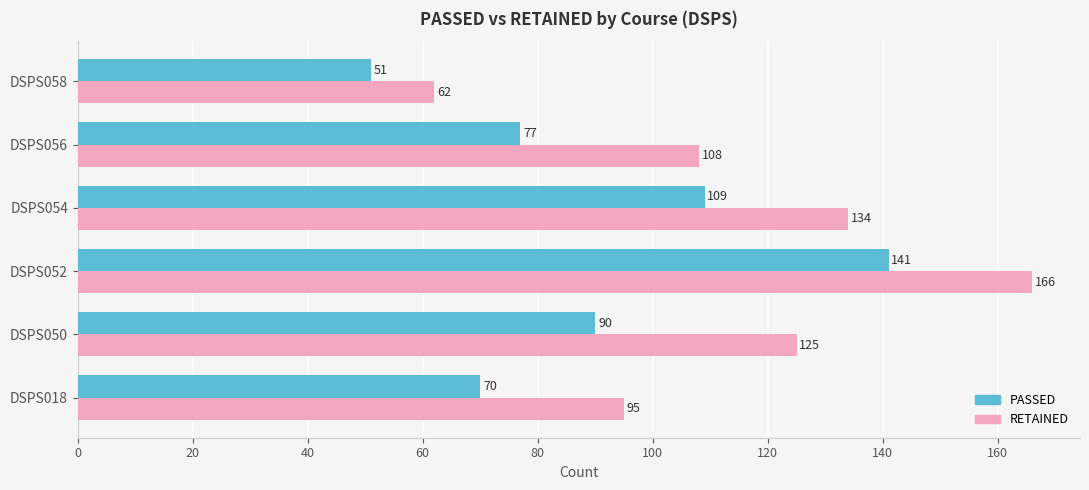

Is it true that PASSED equals 77 at DSPS056?

True